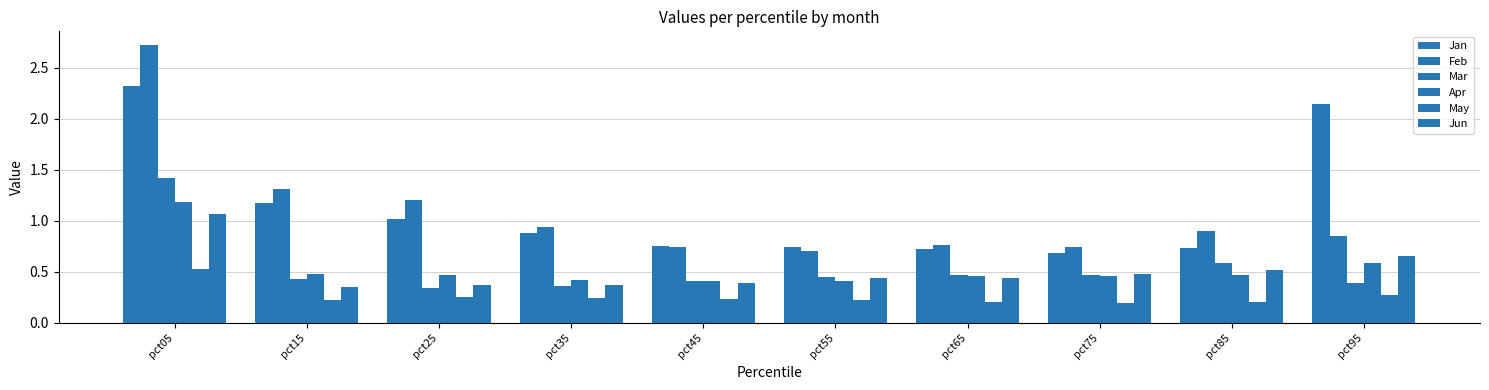

What is the value of the May bar at the 8th from the left?

0.2